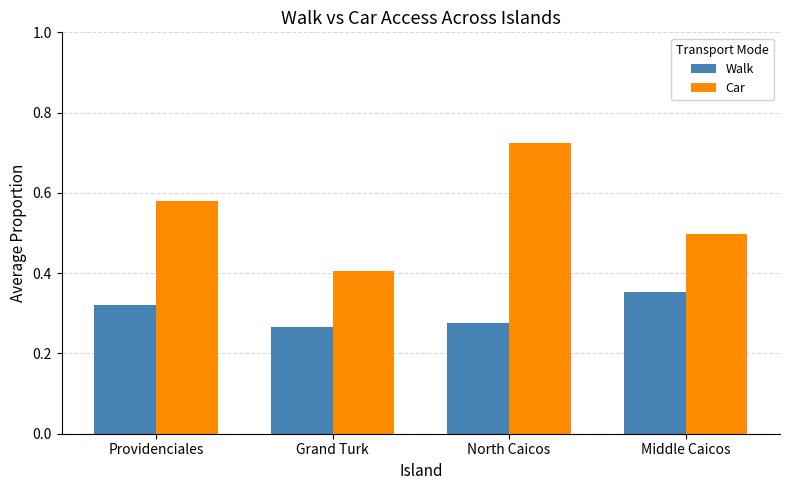

The value of Car at Grand Turk is 0.7. True or false?

False